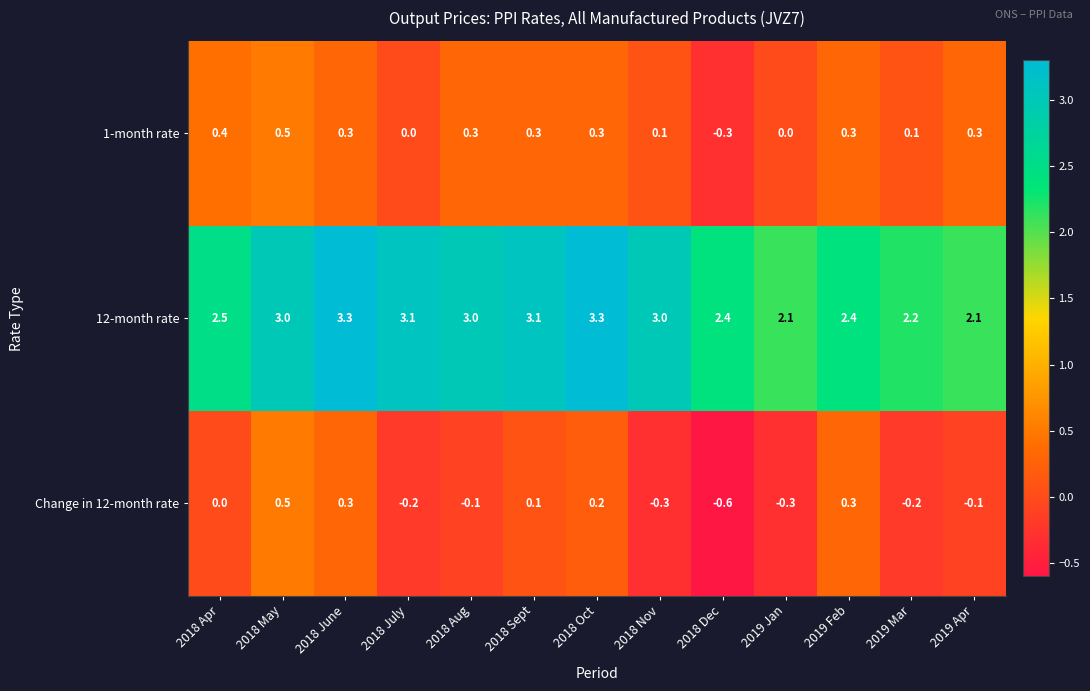

What is the difference between the highest and lowest values at 2018 Aug?

3.1